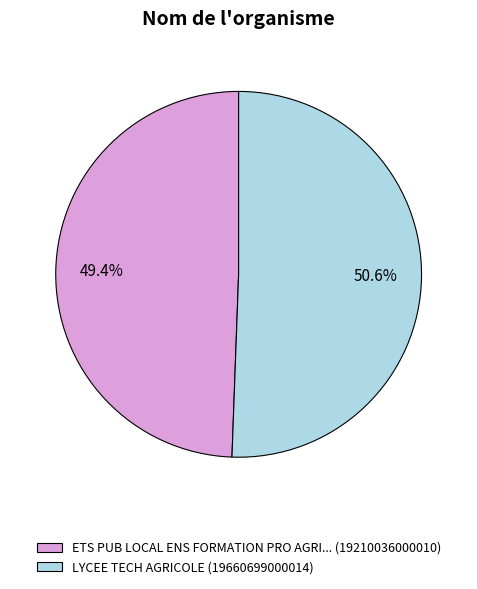

Is it true that ETS PUB LOCAL ENS FORMATION PRO AGRI... is 49% of the pie?

True